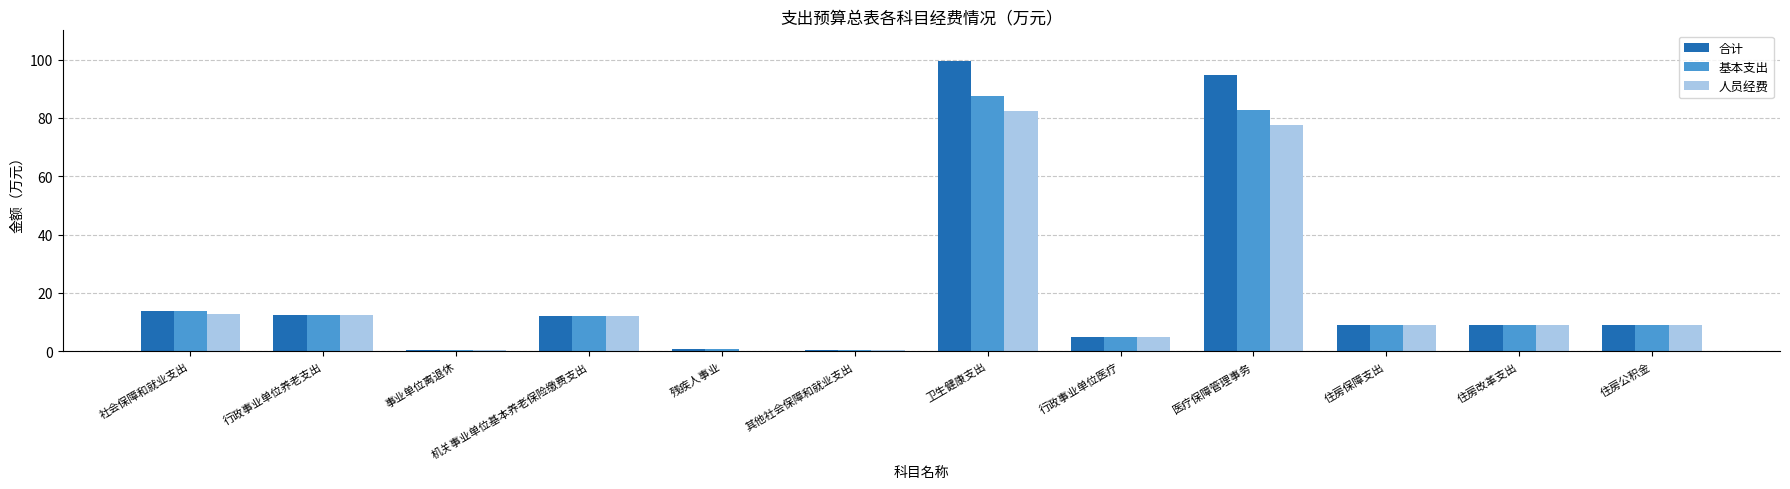

At which category does the chart reach its peak across all series?

卫生健康支出